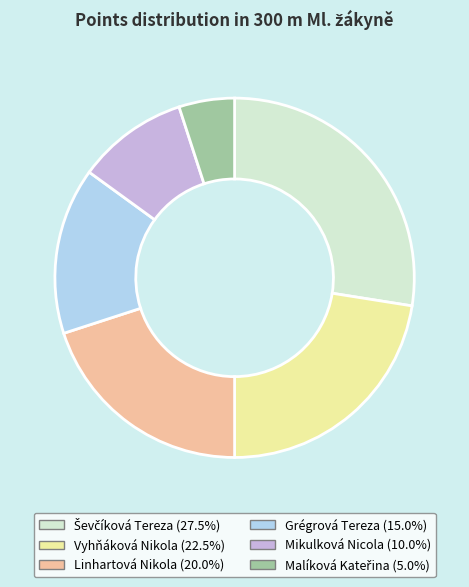

How many slices are in this pie chart?

6